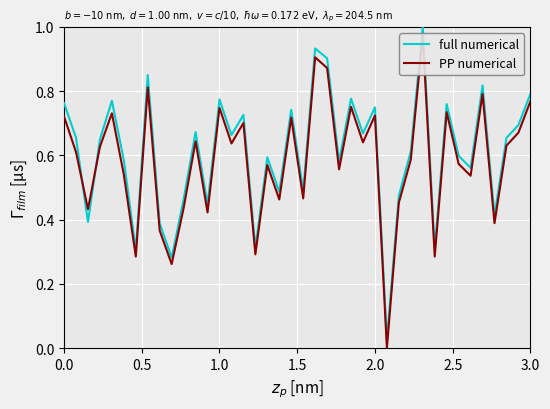

What is the sum of all full numerical values?

24.3